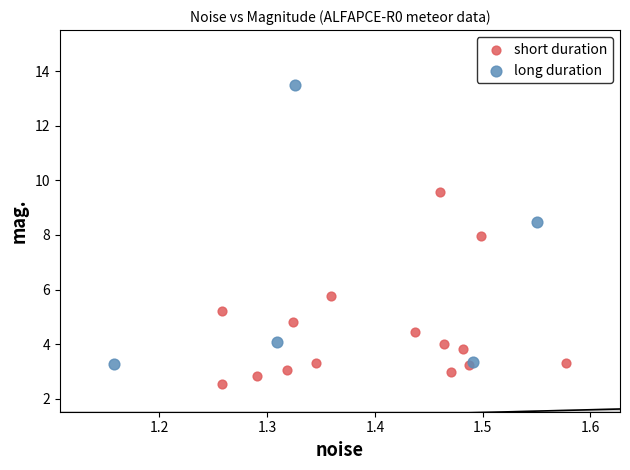

Which series reaches the minimum Y coordinate?

short duration